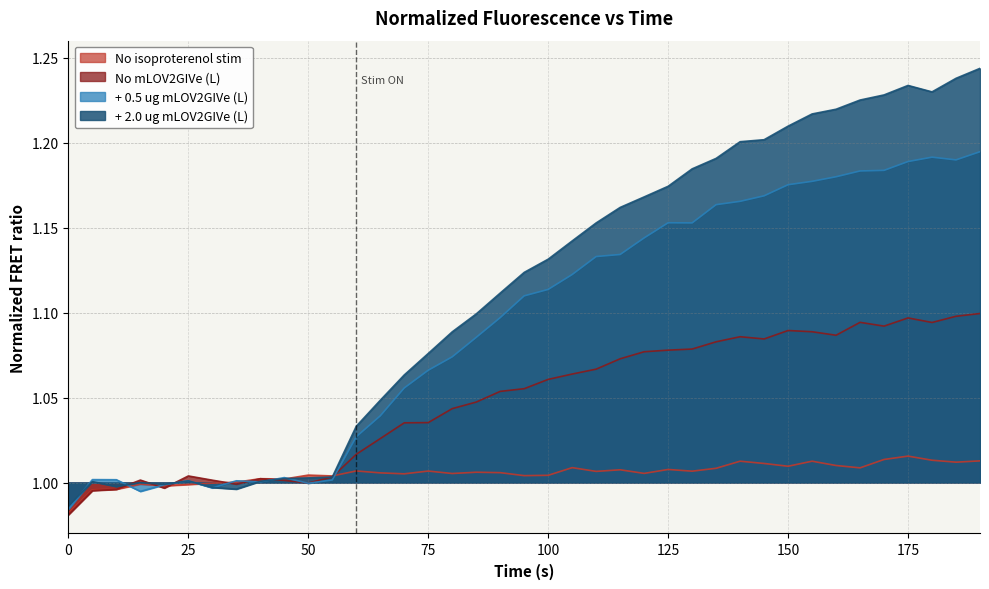

Reading left to right, extract all data points from this chart.

No isoproterenol stim: 1.0	1.0	1.0	1.0	1.0	1.0	1.0	1.0	1.0	1.0	1.0	1.0	1.0	1.0	1.0	1.0	1.0	1.0	1.0	1.0	1.0	1.0	1.0	1.0	1.0	1.0	1.0	1.0	1.0	1.0	1.0	1.0	1.0	1.0	1.0	1.0	1.0	1.0	1.0
No mLOV2GIVe (L): 1.0	1.0	1.0	1.0	1.0	1.0	1.0	1.0	1.0	1.0	1.0	1.0	1.0	1.0	1.0	1.0	1.0	1.0	1.1	1.1	1.1	1.1	1.1	1.1	1.1	1.1	1.1	1.1	1.1	1.1	1.1	1.1	1.1	1.1	1.1	1.1	1.1	1.1	1.1
+ 0.5 ug mLOV2GIVe (L): 1.0	1.0	1.0	1.0	1.0	1.0	1.0	1.0	1.0	1.0	1.0	1.0	1.0	1.0	1.1	1.1	1.1	1.1	1.1	1.1	1.1	1.1	1.1	1.1	1.1	1.2	1.2	1.2	1.2	1.2	1.2	1.2	1.2	1.2	1.2	1.2	1.2	1.2	1.2
+ 2.0 ug mLOV2GIVe (L): 1.0	1.0	1.0	1.0	1.0	1.0	1.0	1.0	1.0	1.0	1.0	1.0	1.0	1.0	1.1	1.1	1.1	1.1	1.1	1.1	1.1	1.1	1.2	1.2	1.2	1.2	1.2	1.2	1.2	1.2	1.2	1.2	1.2	1.2	1.2	1.2	1.2	1.2	1.2